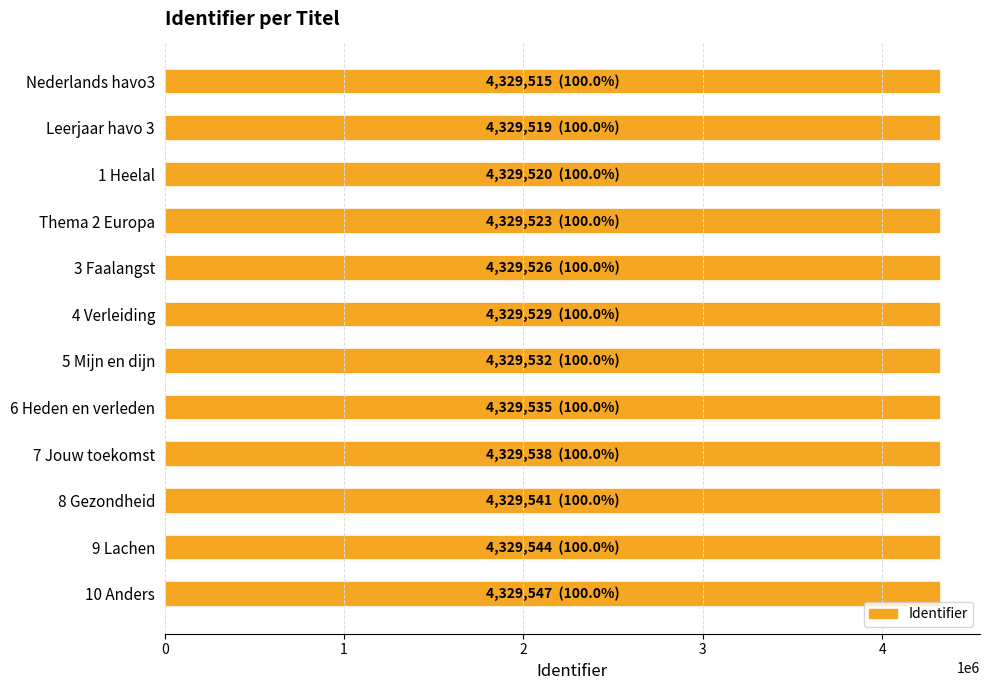

How many bars are there in total?

12